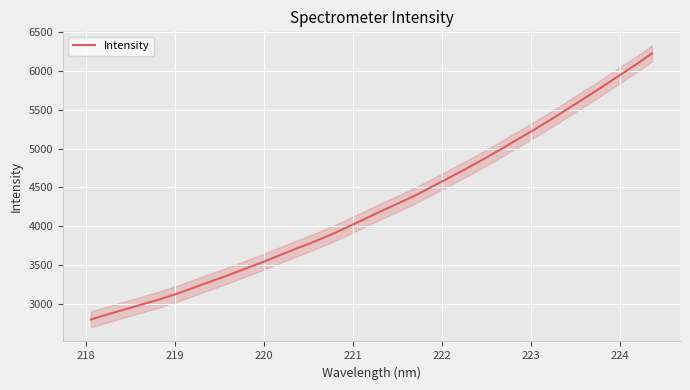

Is this an area chart (filled region under the line)?

No